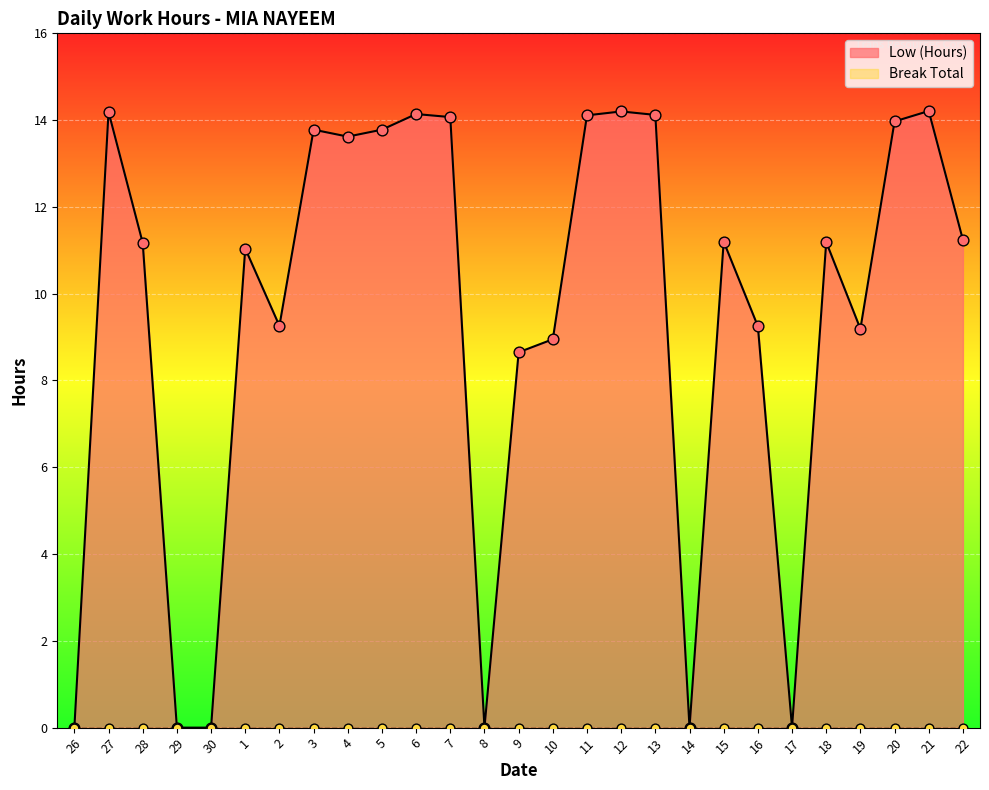

Approximately how many times larger is the value at 3 compared to 6?

1.0